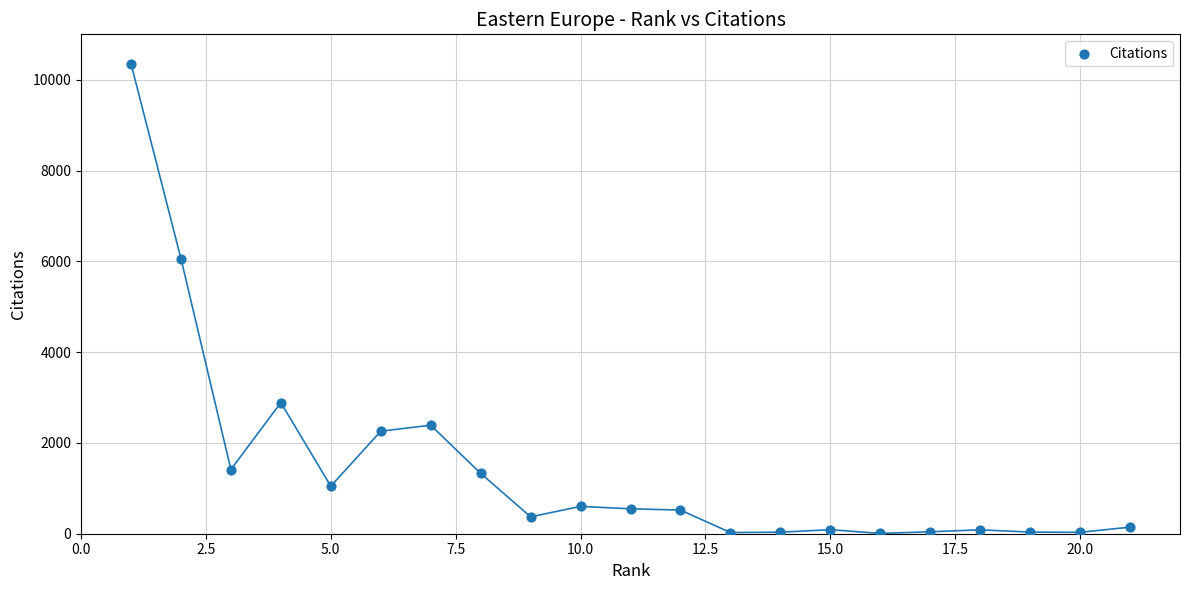

What Y value in the scatter plot is closest to 5181?

6062